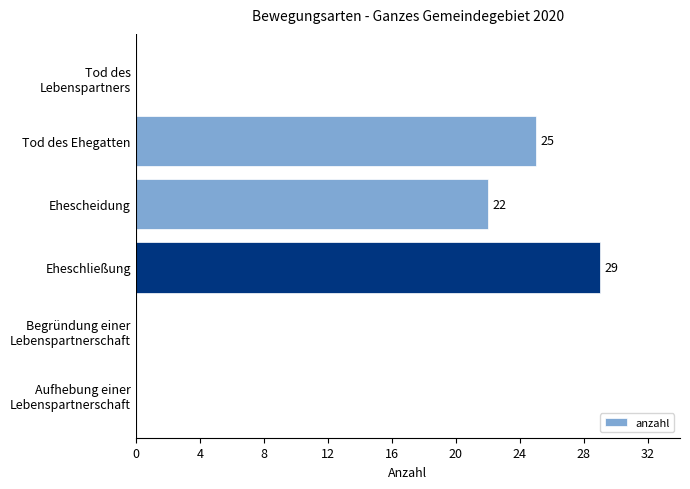

Where is the data nearest to the value 14?

Ehescheidung